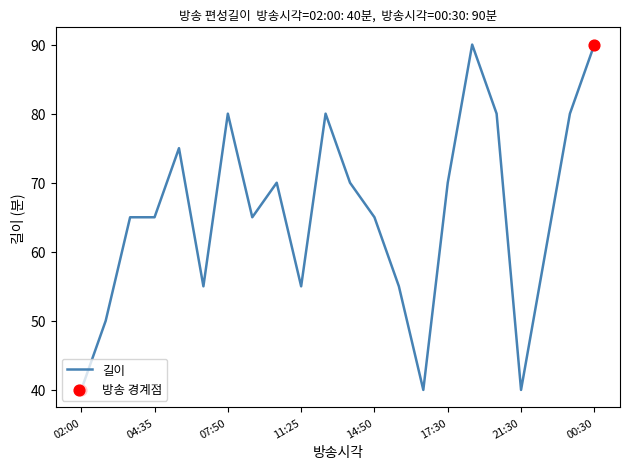

What is the difference between the maximum and minimum values?

50